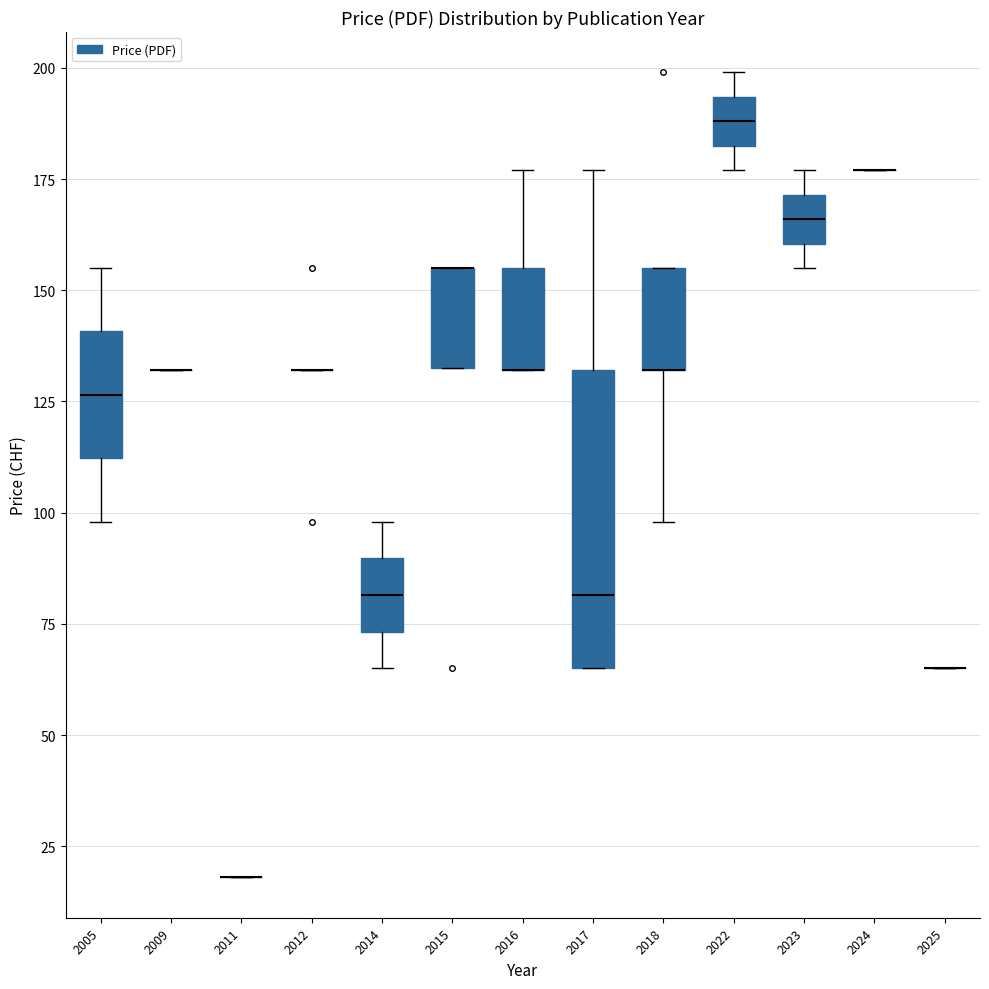

Reading left to right, transcribe this box plot: for each box, give where its median line is, the range the box spans, and where its two whiskers end, as read against the y-axis. The values are not printed on the chart, so give them approximately, as read against the axis.

2005: median 125, box 110 to 140, whiskers 100 to 155
2009: box collapsed to a line at 130, whiskers 130 to 130
2011: box collapsed to a line at 20, whiskers 20 to 20
2012: box collapsed to a line at 130, whiskers 130 to 130
2014: median 80, box 75 to 90, whiskers 65 to 100
2015: median 155 (drawn on the box's upper edge), box 135 to 155, whiskers 135 to 155
2016: median 130 (drawn on the box's lower edge), box 130 to 155, whiskers 130 to 175
2017: median 80, box 65 to 130, whiskers 65 to 175
2018: median 130 (drawn on the box's lower edge), box 130 to 155, whiskers 100 to 155
2022: median 190, box 185 to 195, whiskers 175 to 200
2023: median 165, box 160 to 170, whiskers 155 to 175
2024: box collapsed to a line at 175, whiskers 175 to 175
2025: box collapsed to a line at 65, whiskers 65 to 65